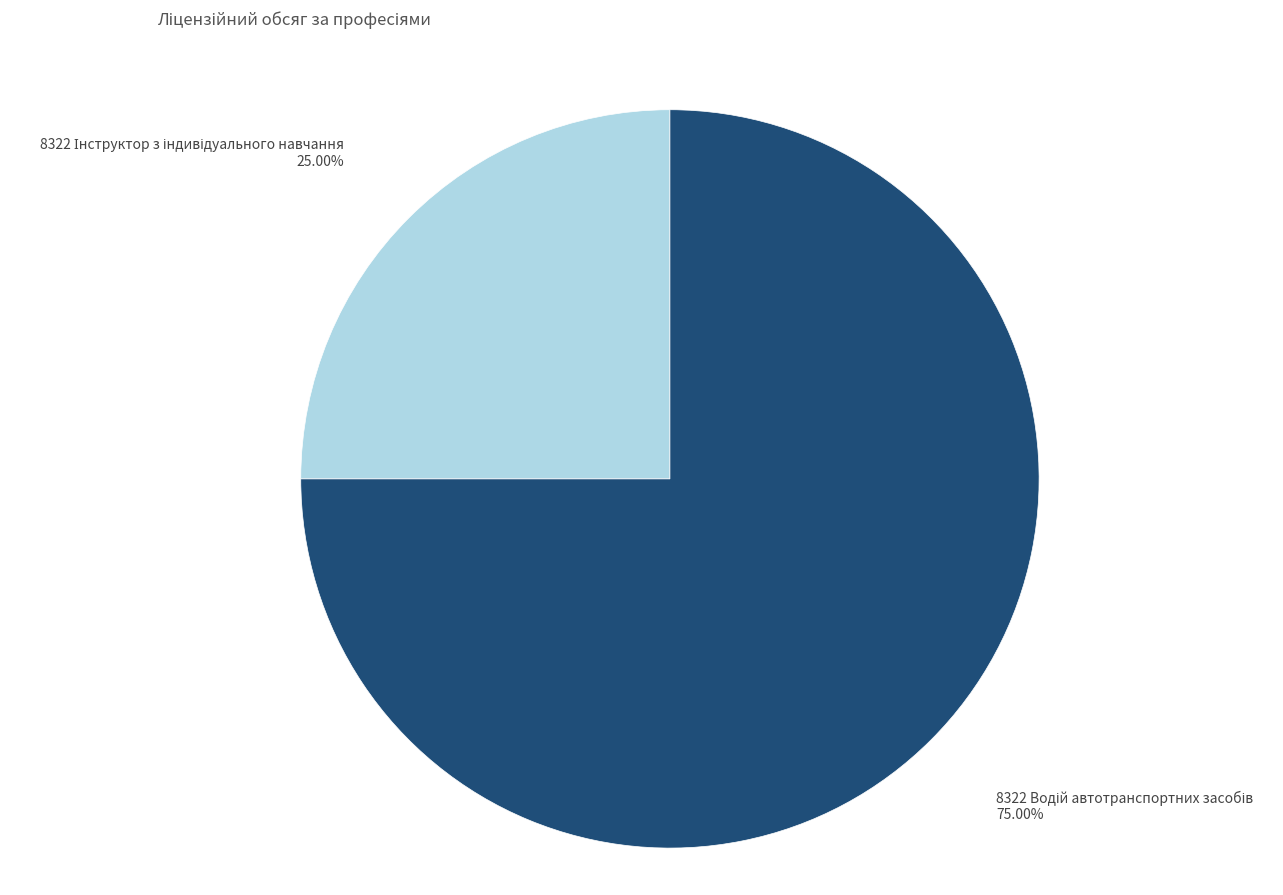

How many slices are in this pie chart?

2